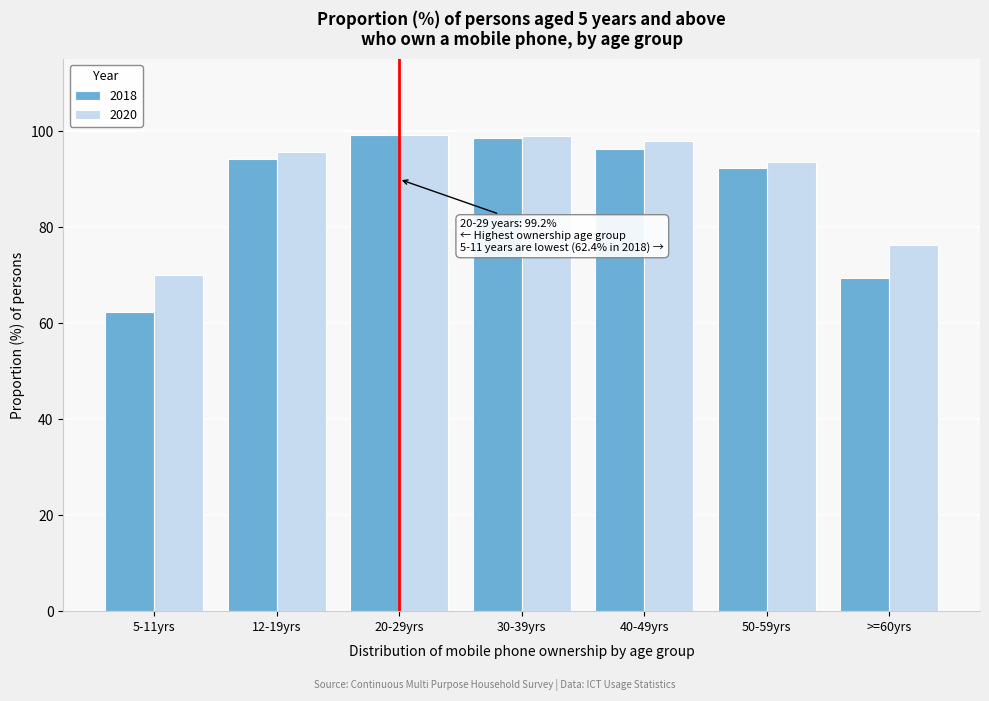

What is the difference between the 2020 values at 50-59yrs and 30-39yrs?

5.4